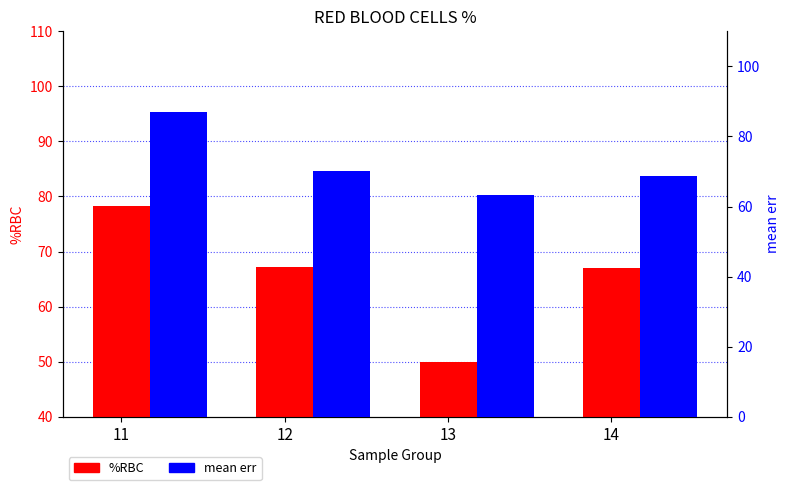

What is the maximum value for mean err?

86.8